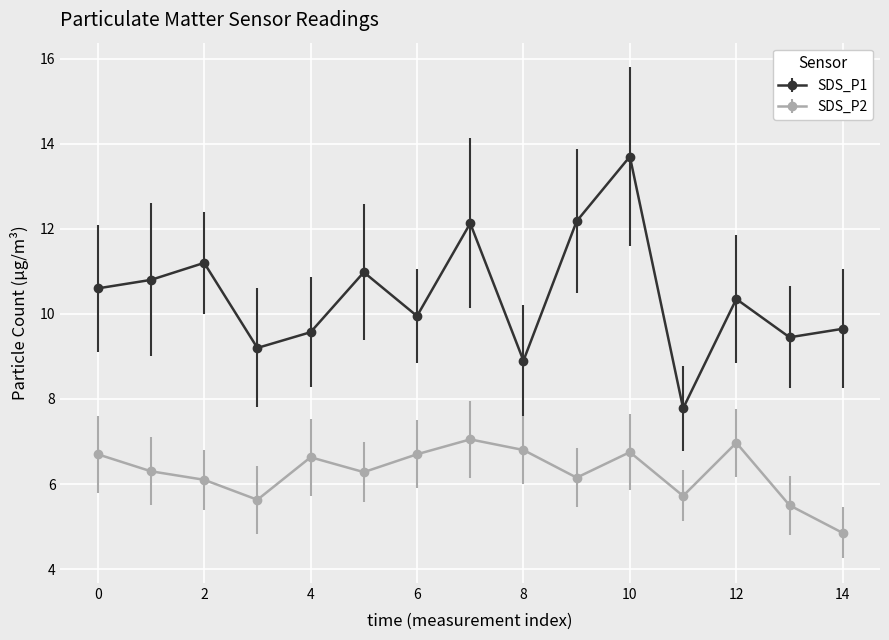

At how many categories does at least one series exceed 9?

13